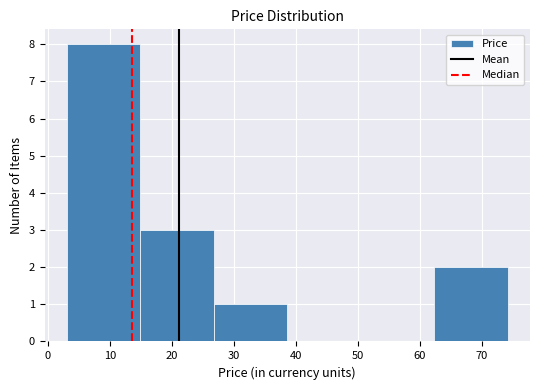

Reading left to right, transcribe this chart: for each bar, give the range it covers on the x-axis and its height. Neither the bar edges nor the heights are printed on the chart, so give them approximately, as read against the axes.

3 to 15: 8
15 to 27: 3
27 to 39: 1
39 to 50: 0
50 to 62: 0
62 to 74: 2